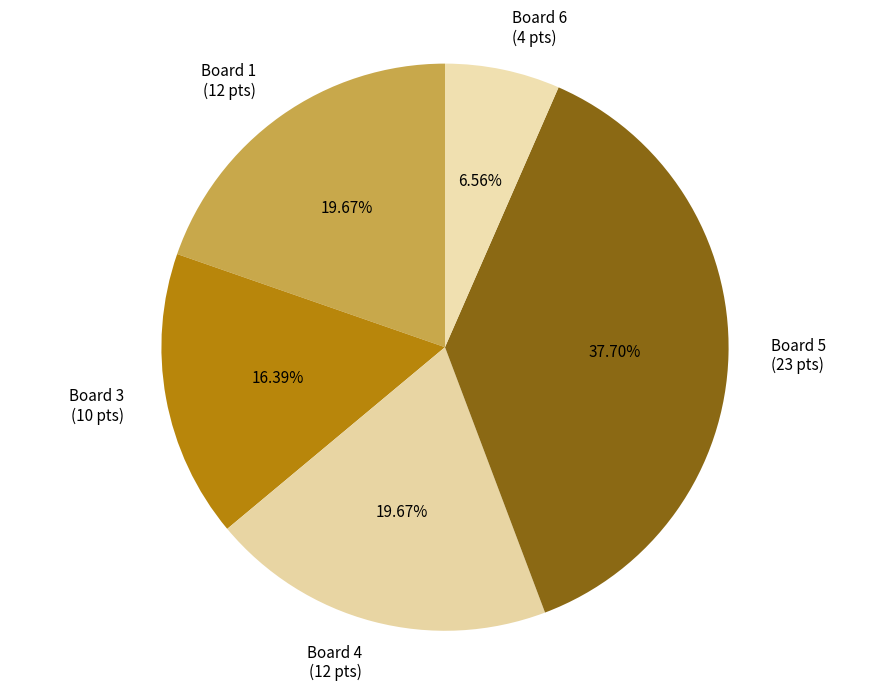

Is the sum of Board 5 and Board 6 greater than half?

No